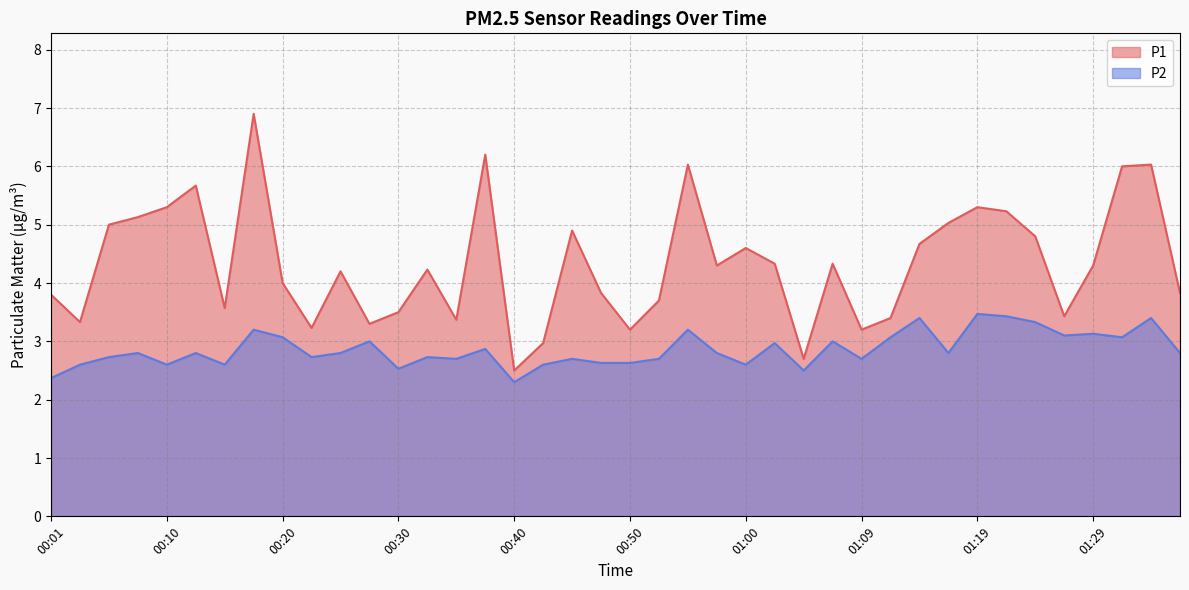

What is the average value of the P1 series?

4.3